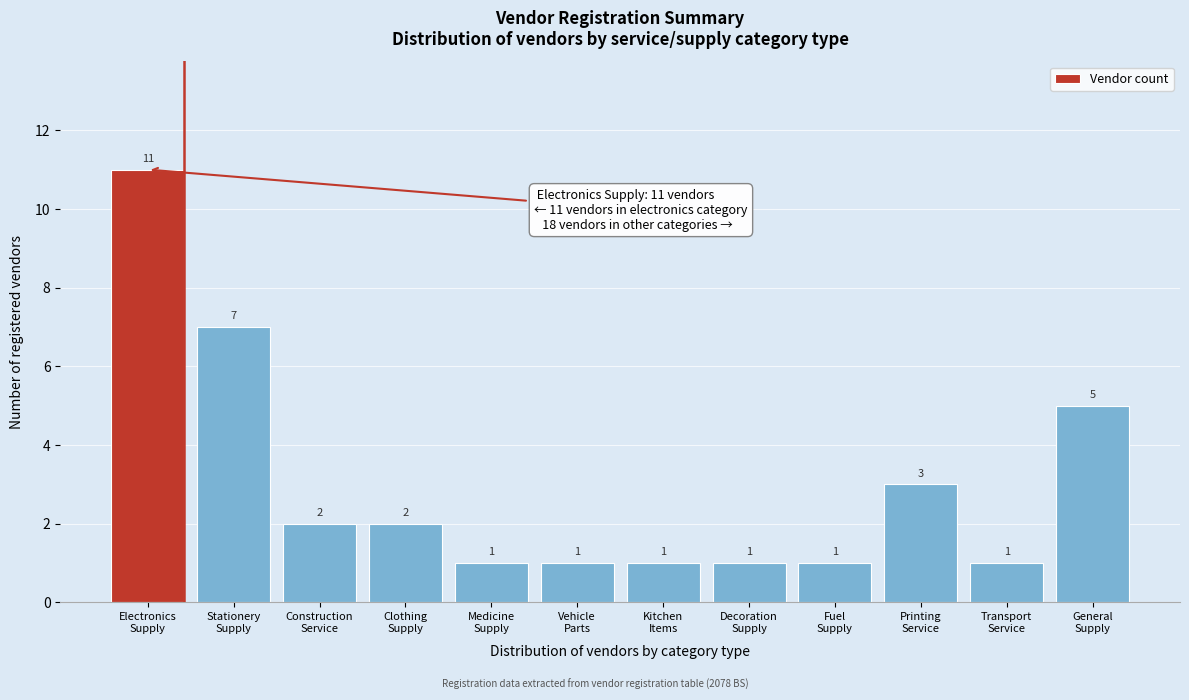

Reading left to right, transcribe all the data shown in this chart.

11	7	2	2	1	1	1	1	1	3	1	5